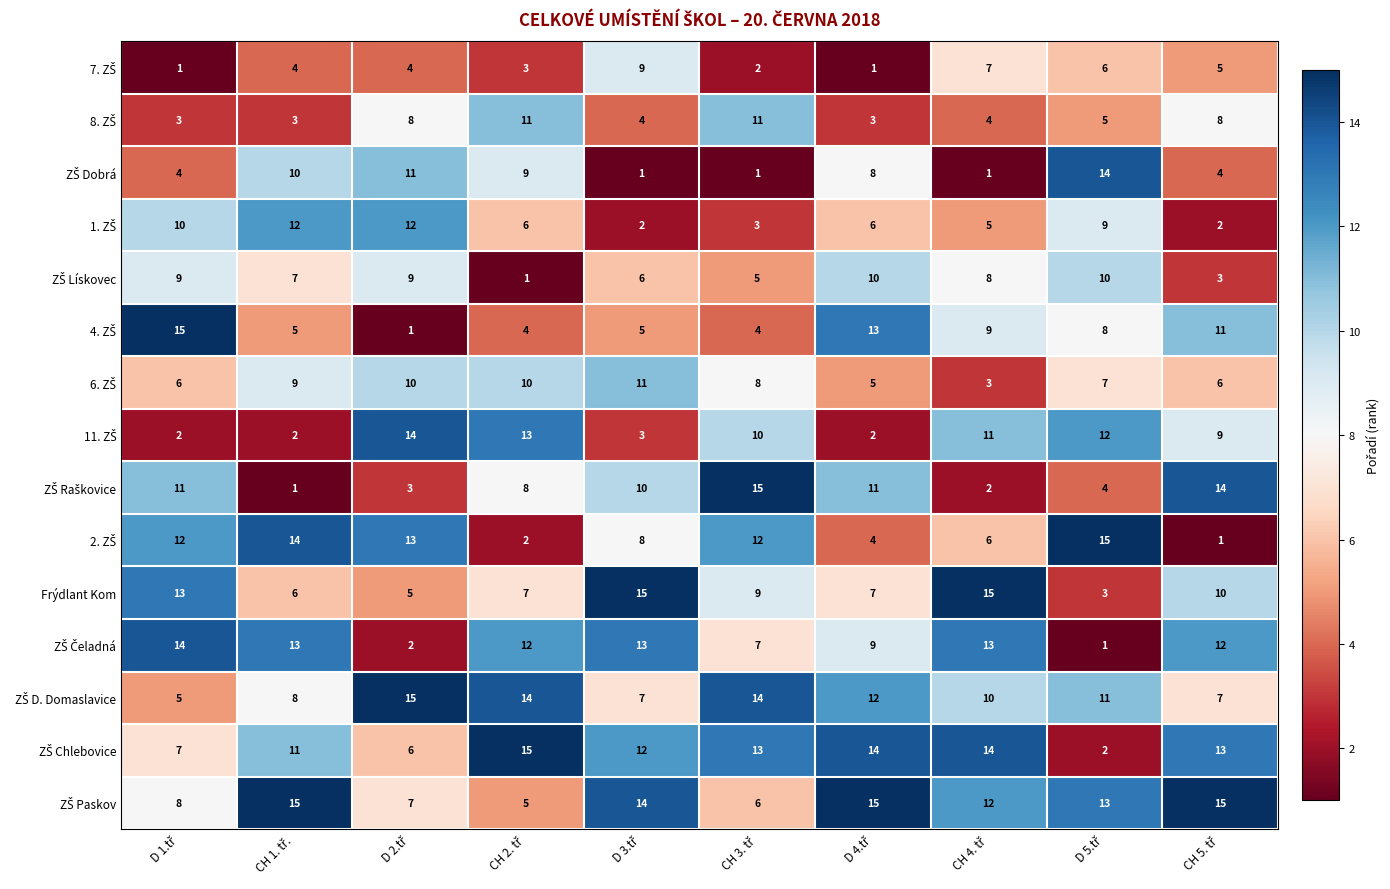

What is the average value of the Frýdlant Kom series?

9